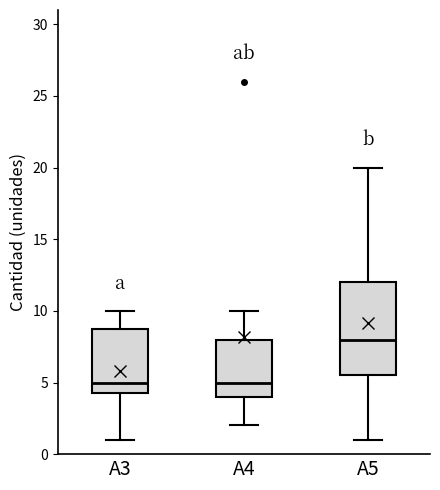

Reading left to right, read every box against the y-axis: the position of its median line, the range the box covers, and the ends of its whiskers. The values are not printed on the chart, so give them approximately, as read against the axis.

A3: median 5.0, box 4.5 to 9.0, whiskers 1.0 to 10.0
A4: median 5.0, box 4.0 to 8.0, whiskers 2.0 to 10.0
A5: median 8.0, box 5.5 to 12.0, whiskers 1.0 to 20.0